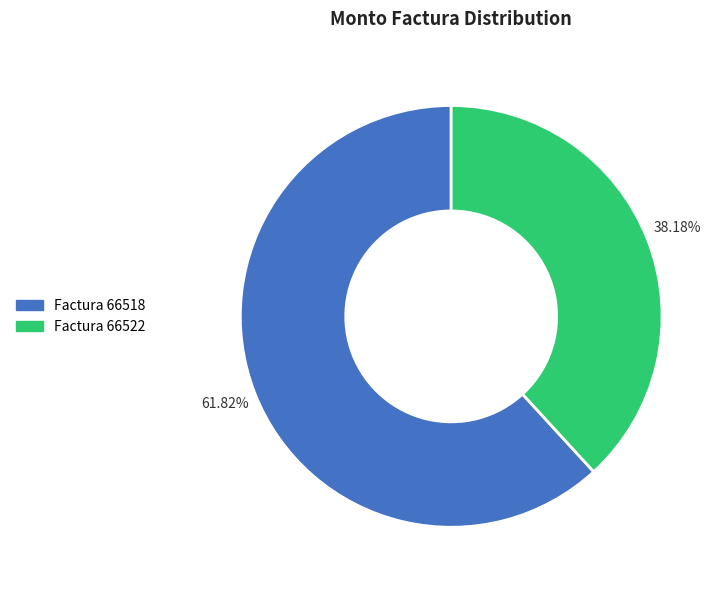

To the nearest percent, what is the difference between the largest and smallest slice percentages?

24%